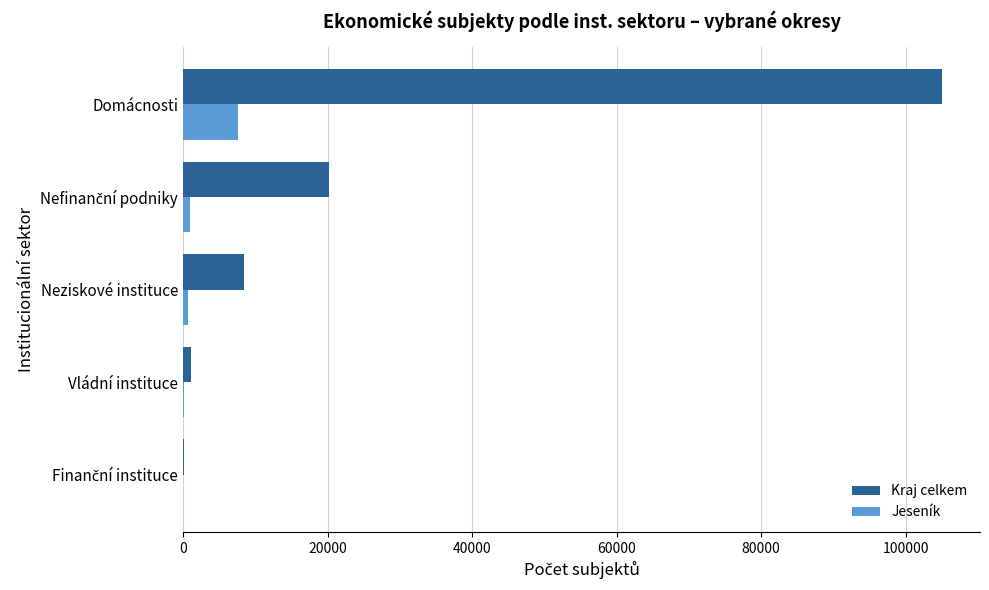

Is the value of Jeseník at Vládní instituce greater than the value of Kraj celkem at Domácnosti?

No